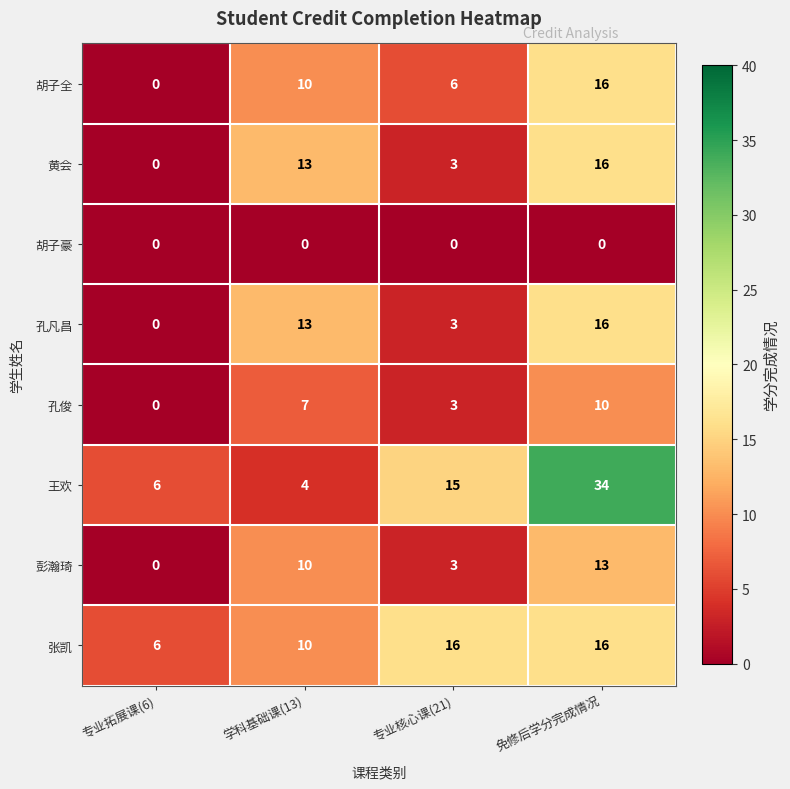

What is the difference between the maximum and minimum values in the 胡子全 series?

16